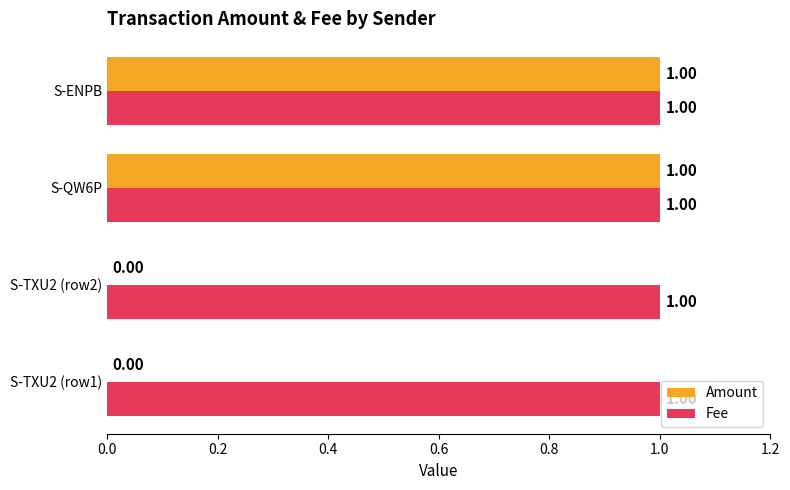

Which series has the largest range (max minus min)?

Amount